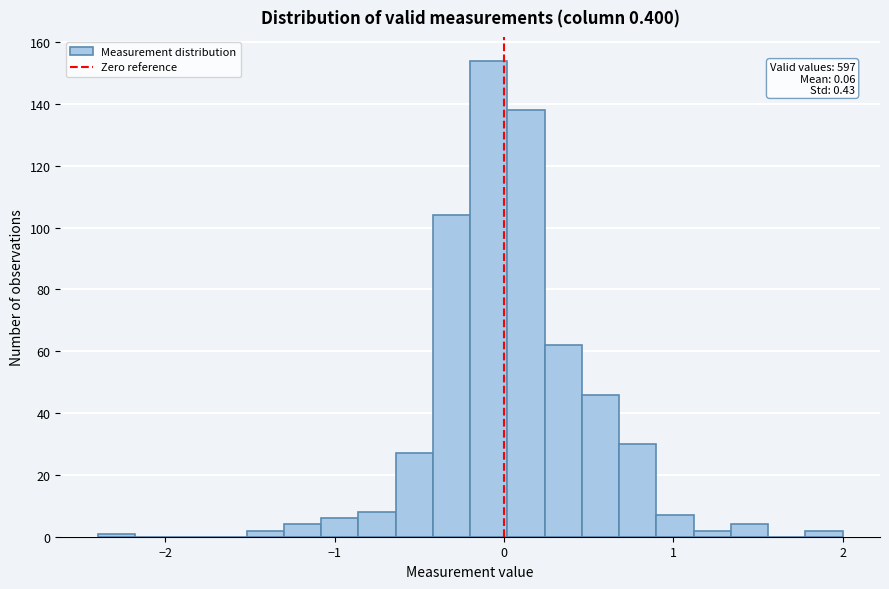

Around what value on the x-axis is the tallest bar? Give the approximate position of its centre, as read against the axis.

-0.1